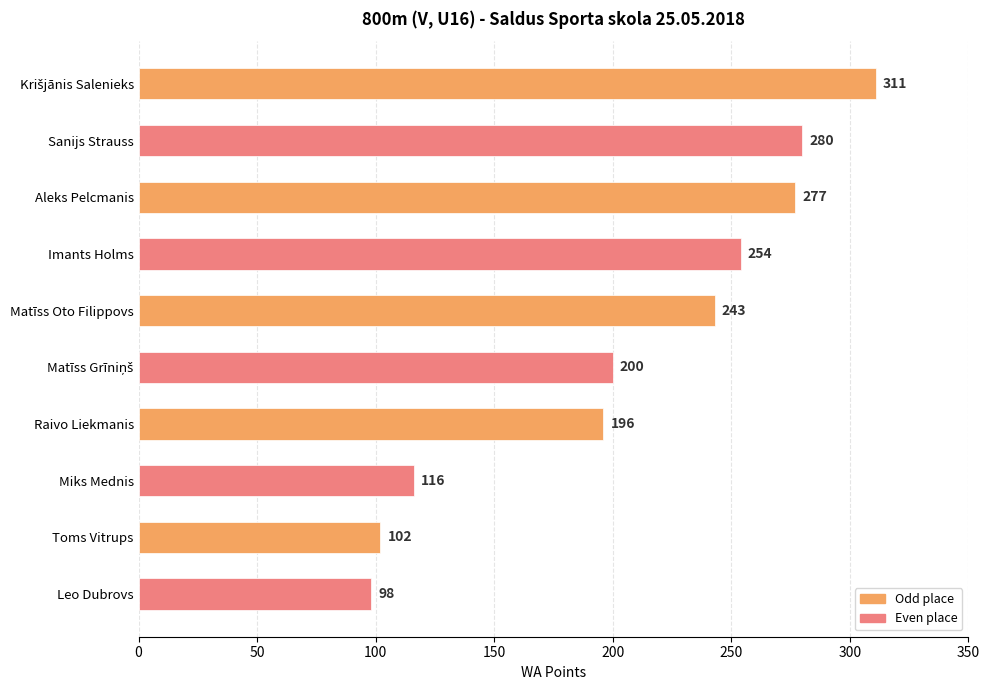

What is the sum of the values at Imants Holms and Leo Dubrovs?

352